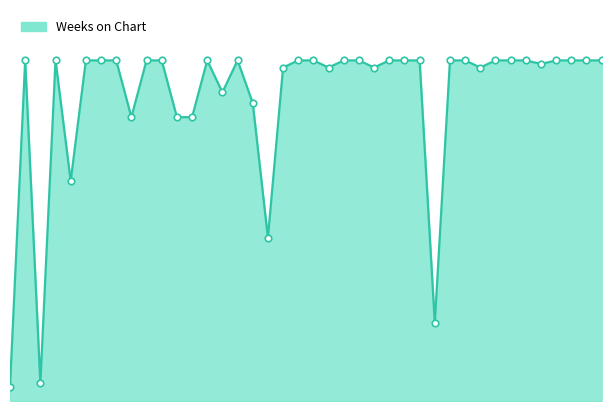

Is this an area chart (filled region under the line)?

Yes